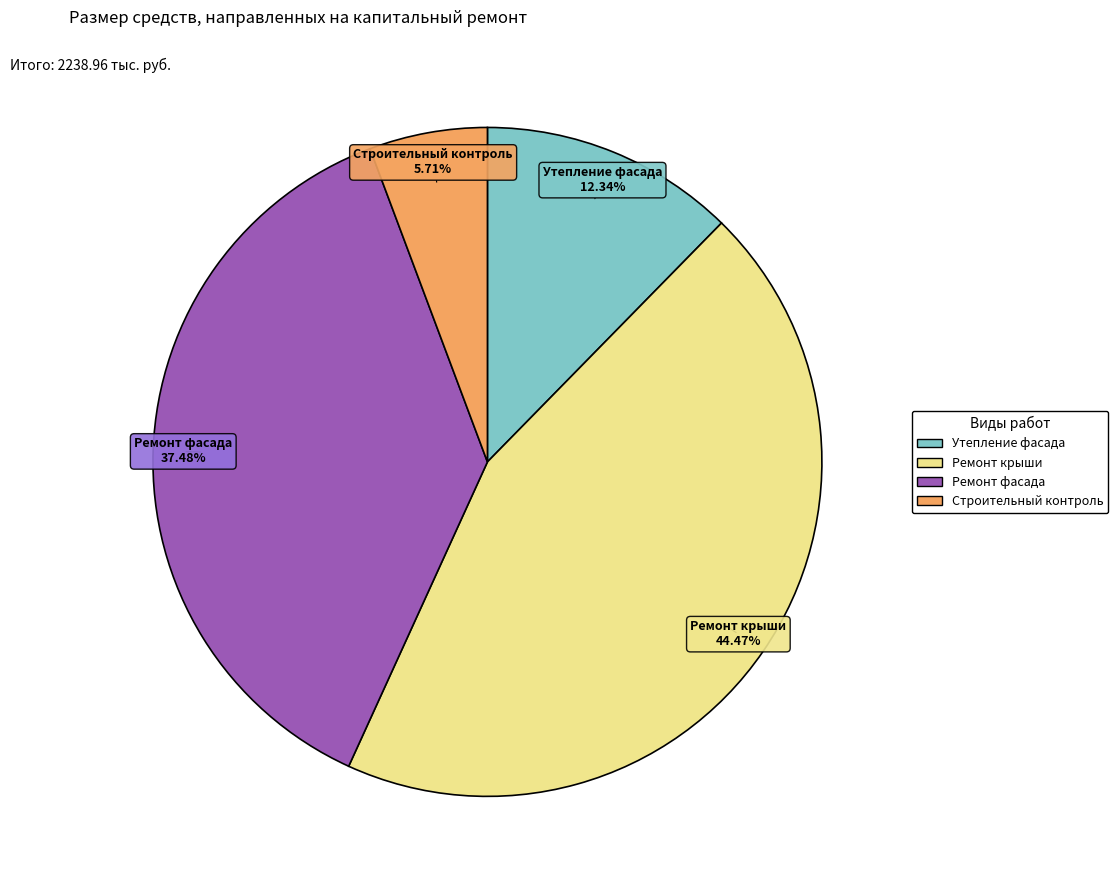

What is the ratio of the value at Ремонт крыши to the value at Ремонт фасада?

1.2